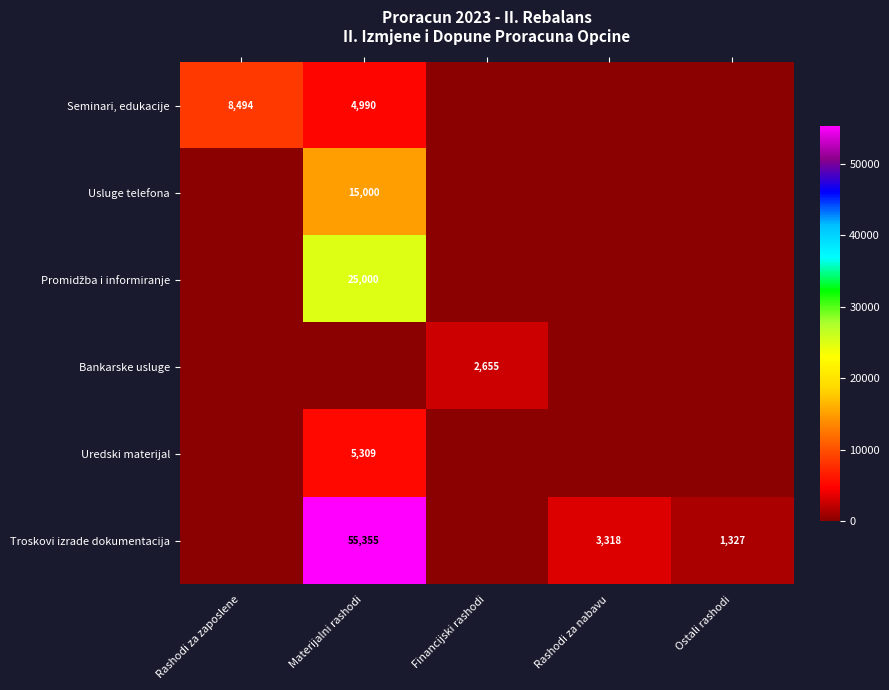

How many values in Bankarske usluge are above zero?

1